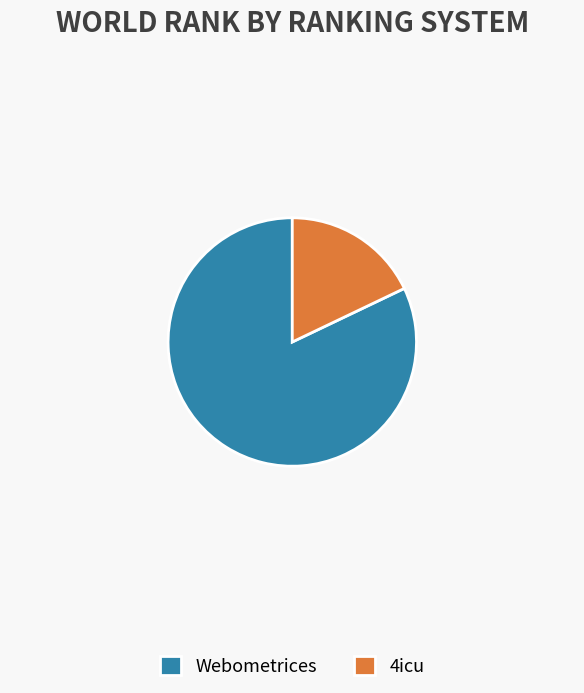

Which category has the smallest portion of the pie?

4icu